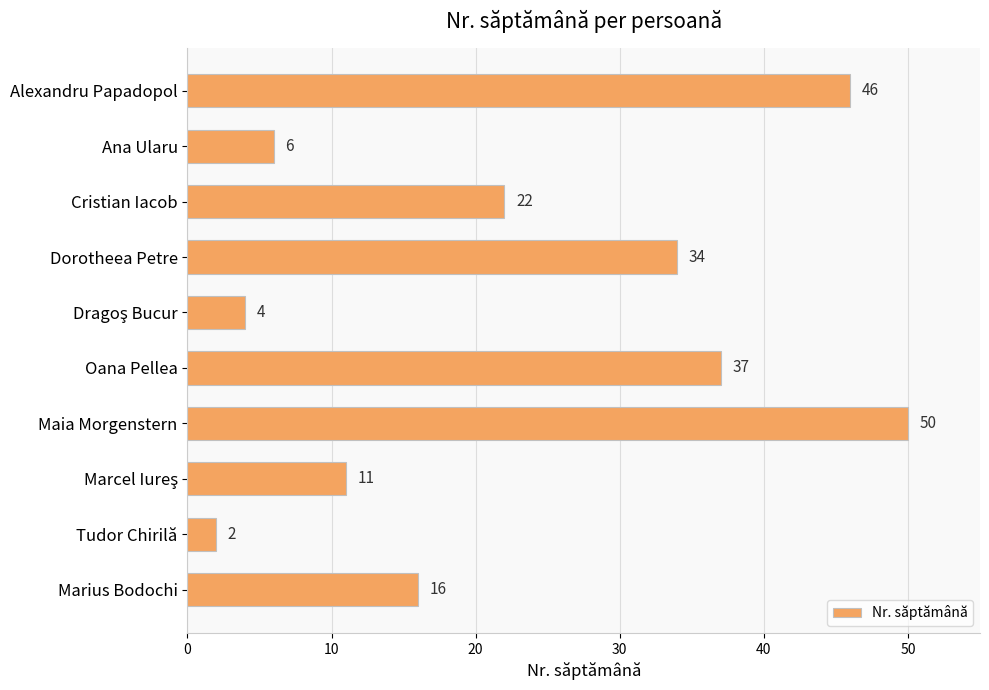

What is the difference between the maximum and minimum values?

48